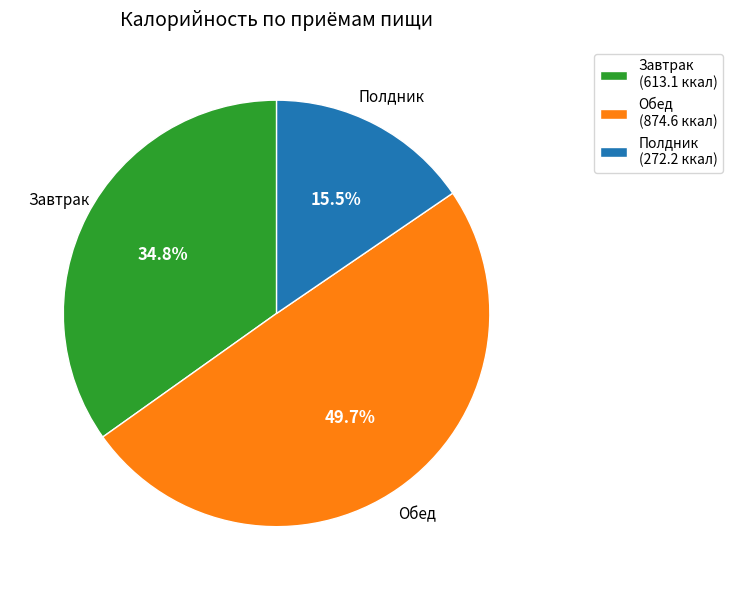

The Обед slice represents 62% of the pie. True or false?

False